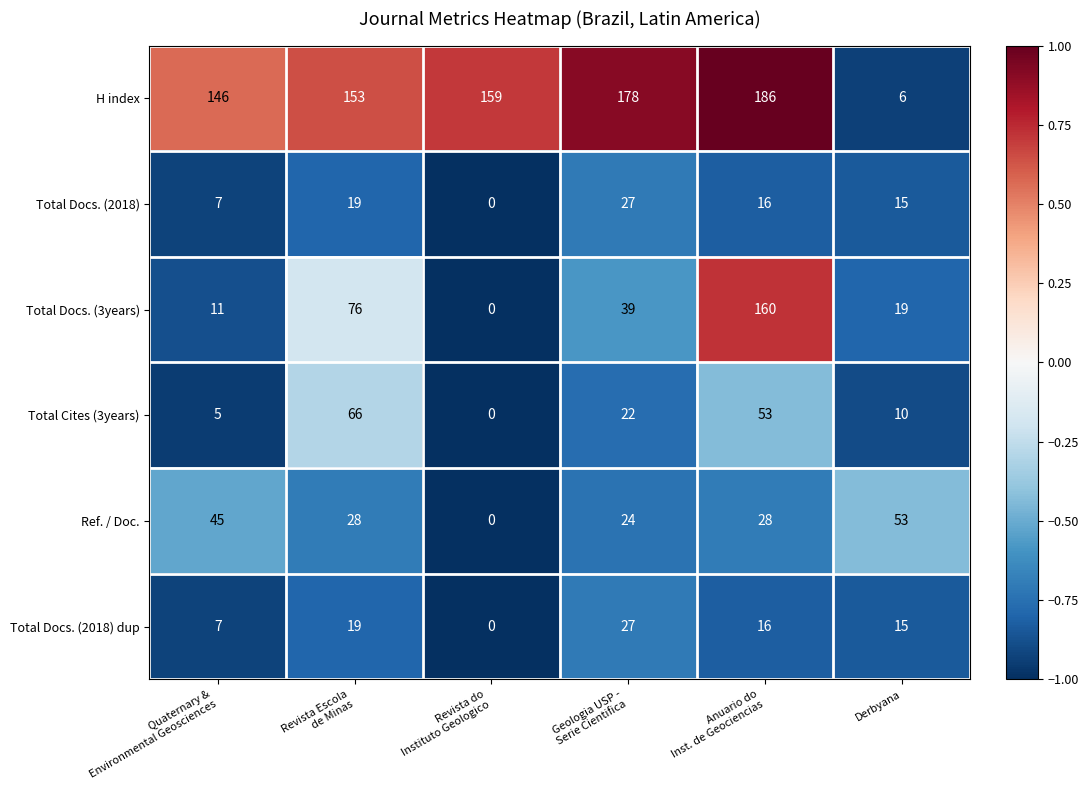

What is the highest value of the Ref. / Doc. series?

53